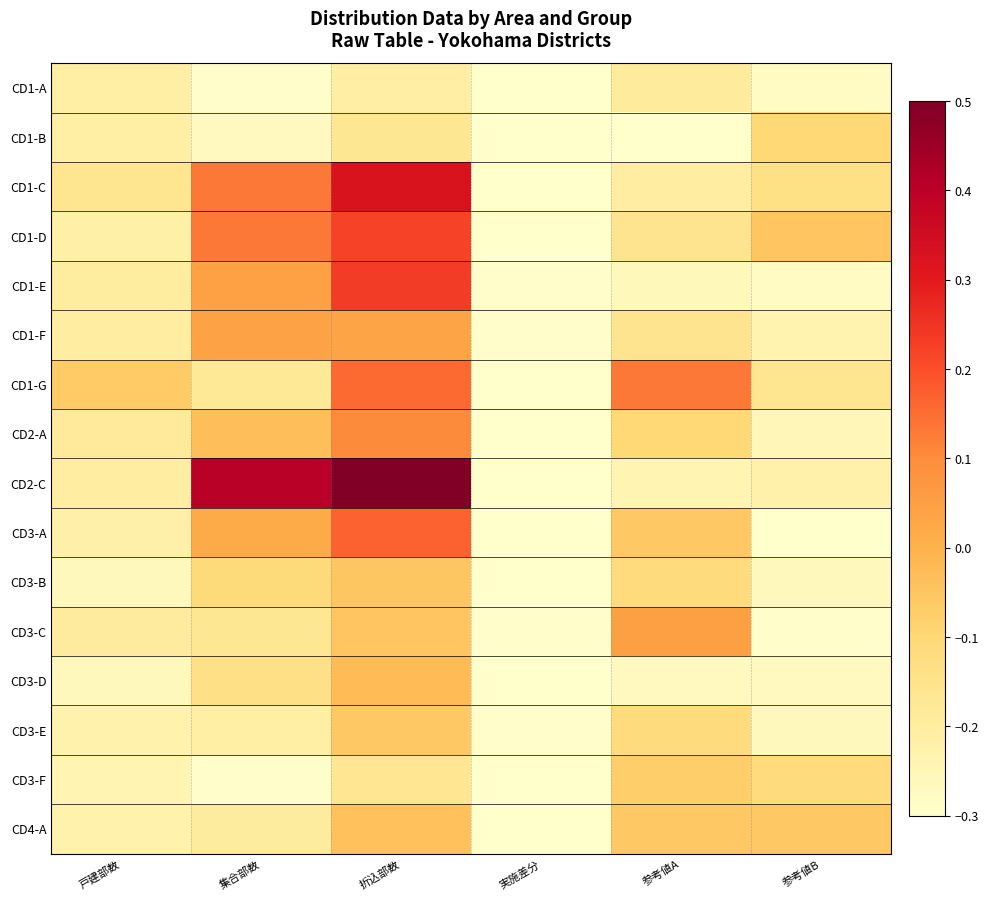

Between 集合部数 and 戸建部数, which is larger?

戸建部数